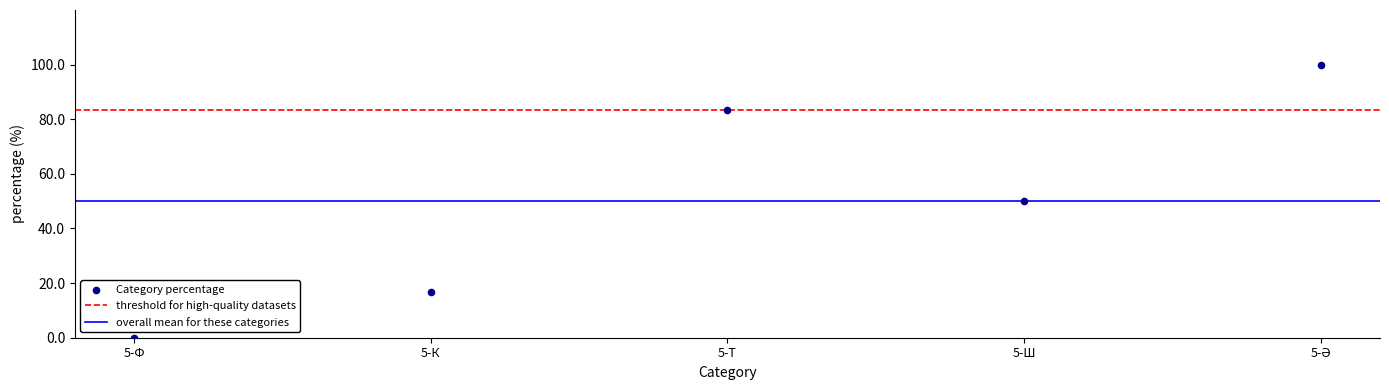

What is the range of Y values (max minus min)?

100.0